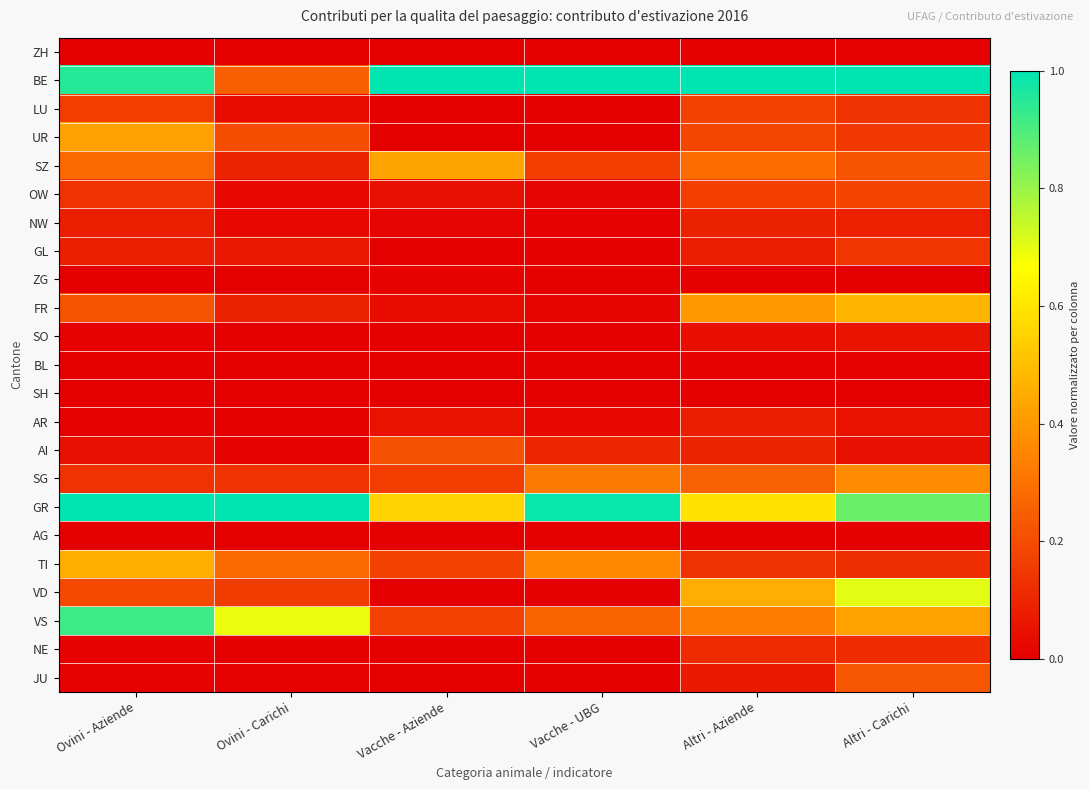

What is the maximum value shown in the chart?

1.0